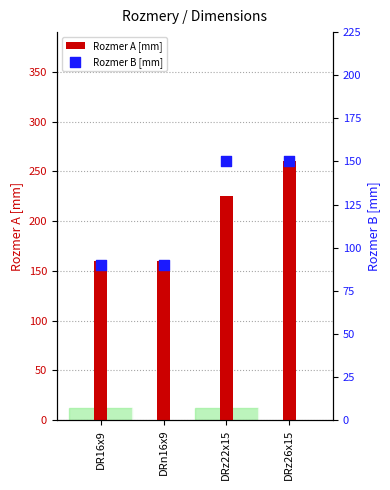

What is the total value across all series at DRz26x15?

410